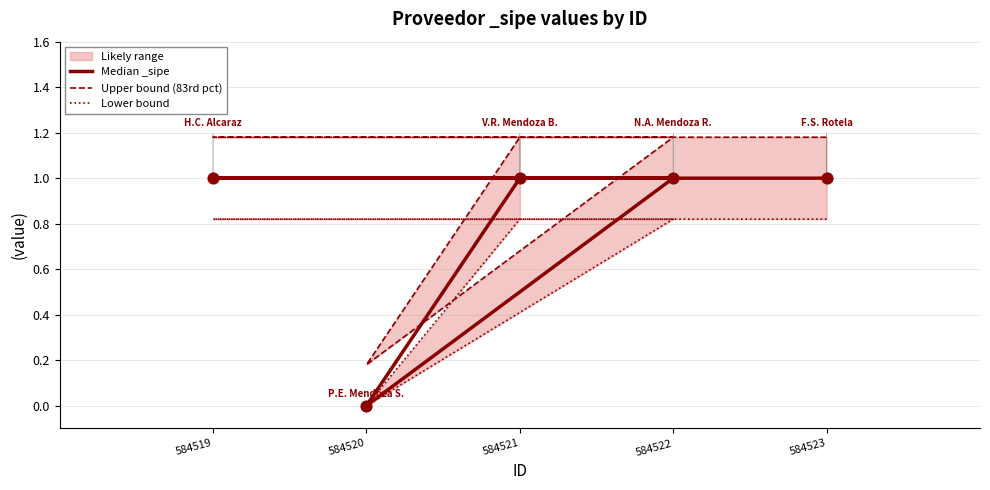

At which category is the sum across all series the highest?

584523